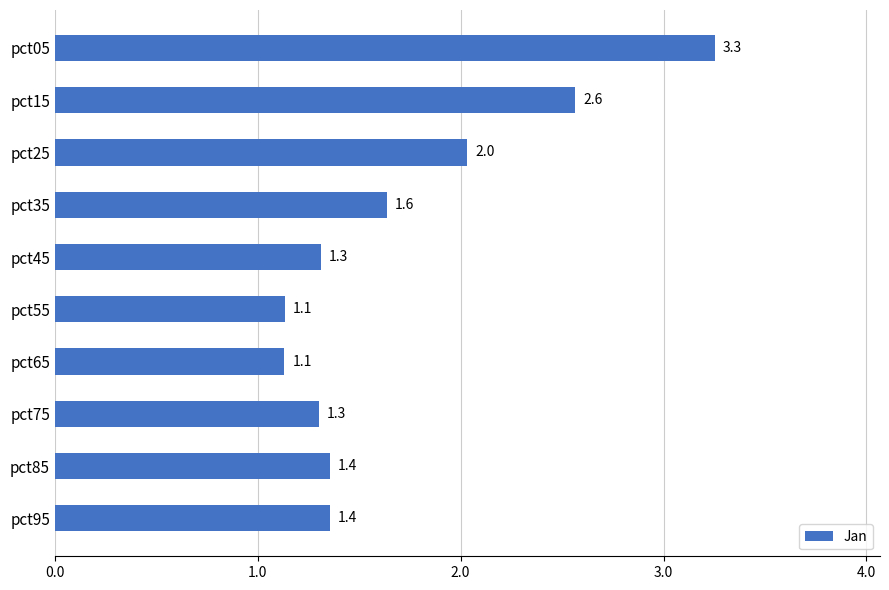

What is the smallest value displayed?

1.1